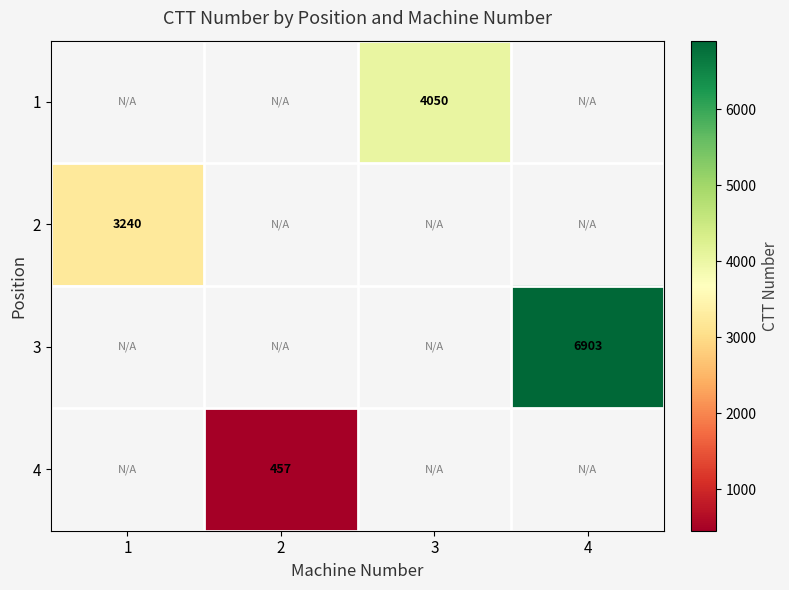

The 4 series shows 261 at 2. True or false?

False